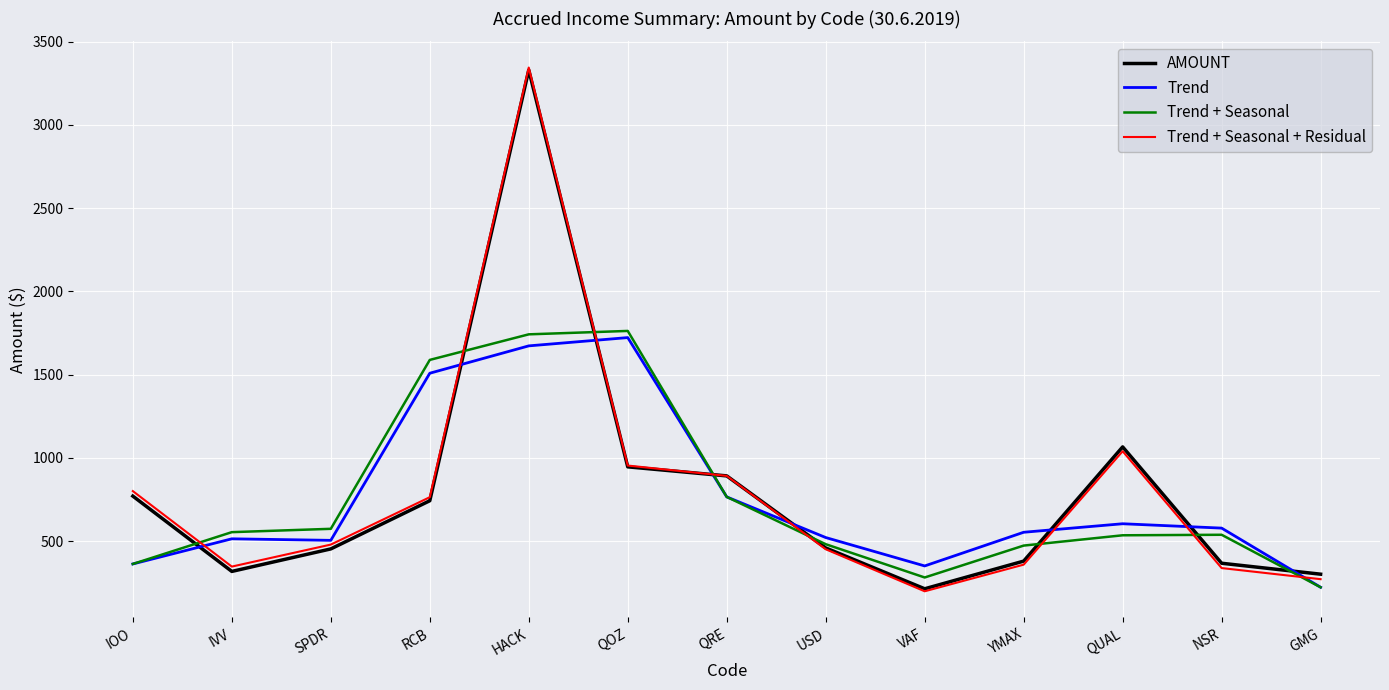

Is the value of Trend at RCB greater than the value of AMOUNT at SPDR?

Yes